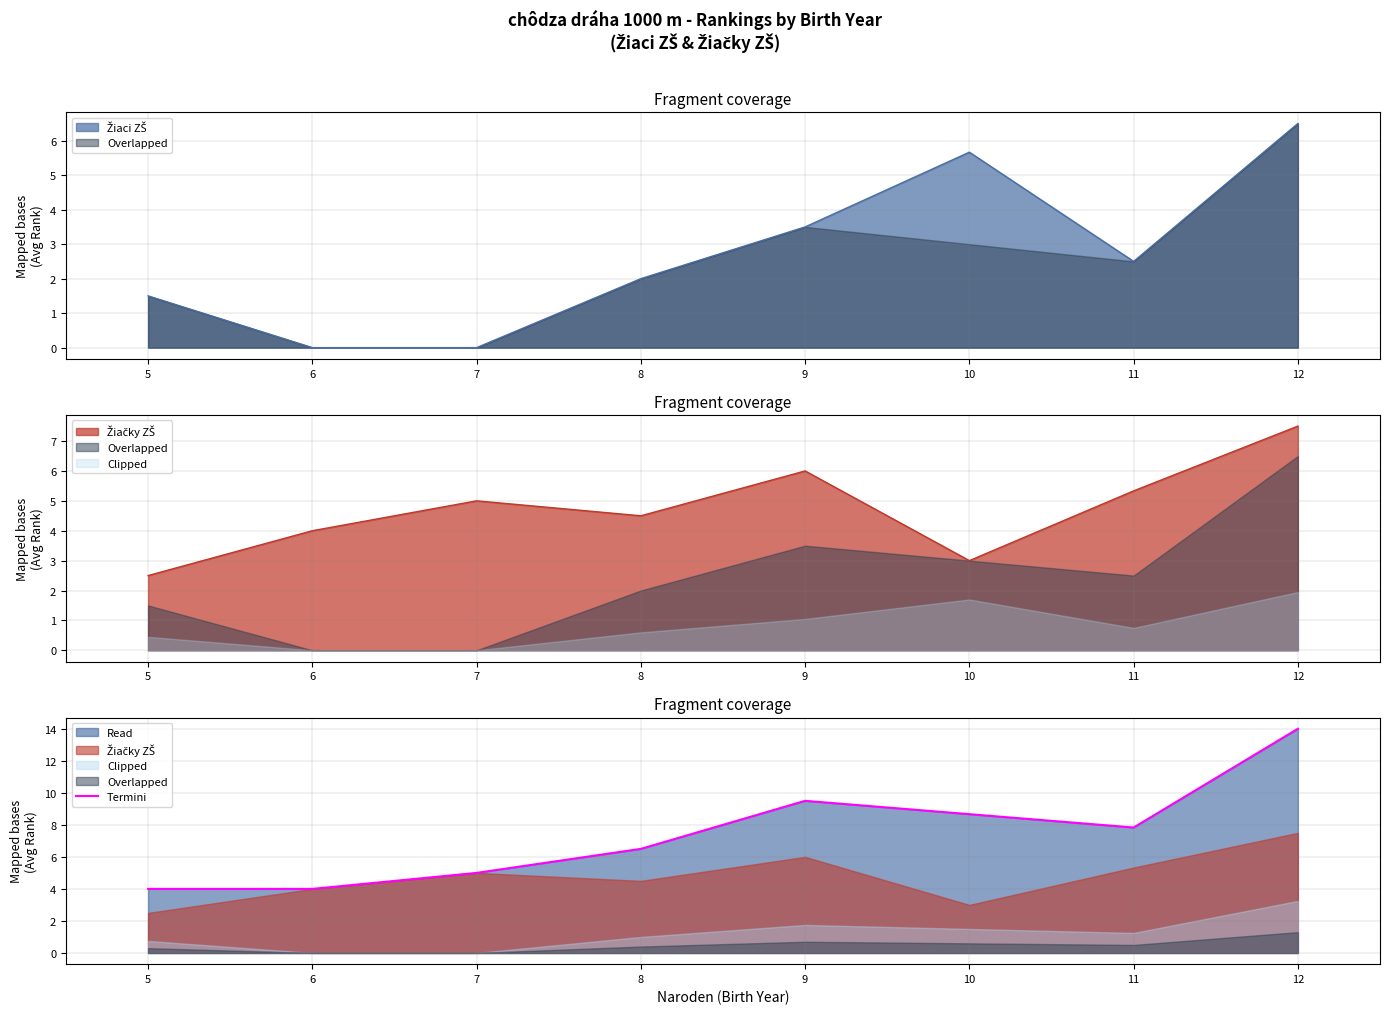

Reading right to left, transcribe all the data shown in this chart.

12=14.0	11=7.8	10=8.7	9=9.5	8=6.5	7=5.0	6=4.0	5=4.0